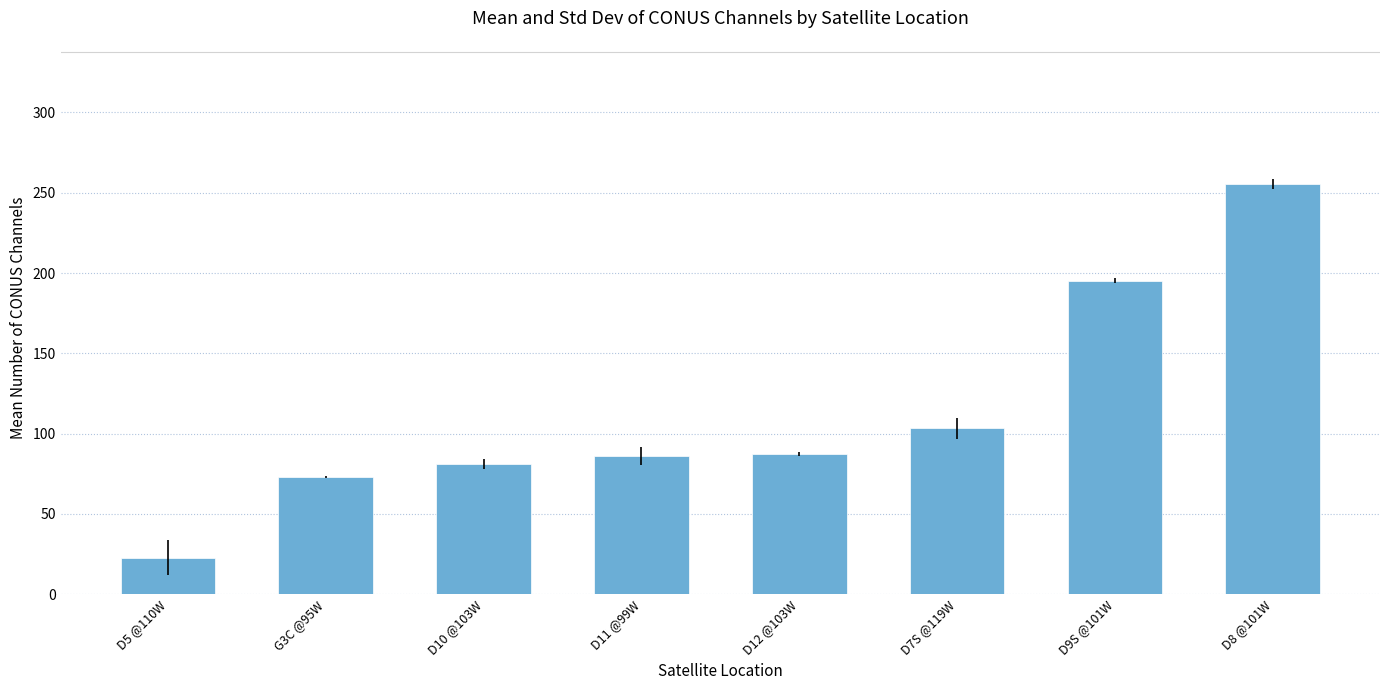

At which label is the value closest to 139?

D7S @119W